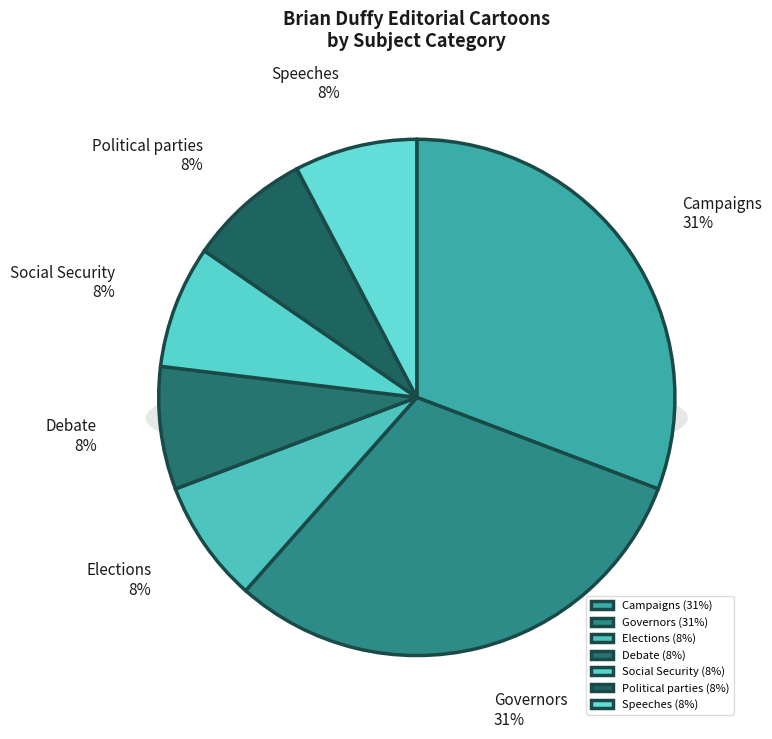

To the nearest percent, what percentage of the pie is Elections?

8%